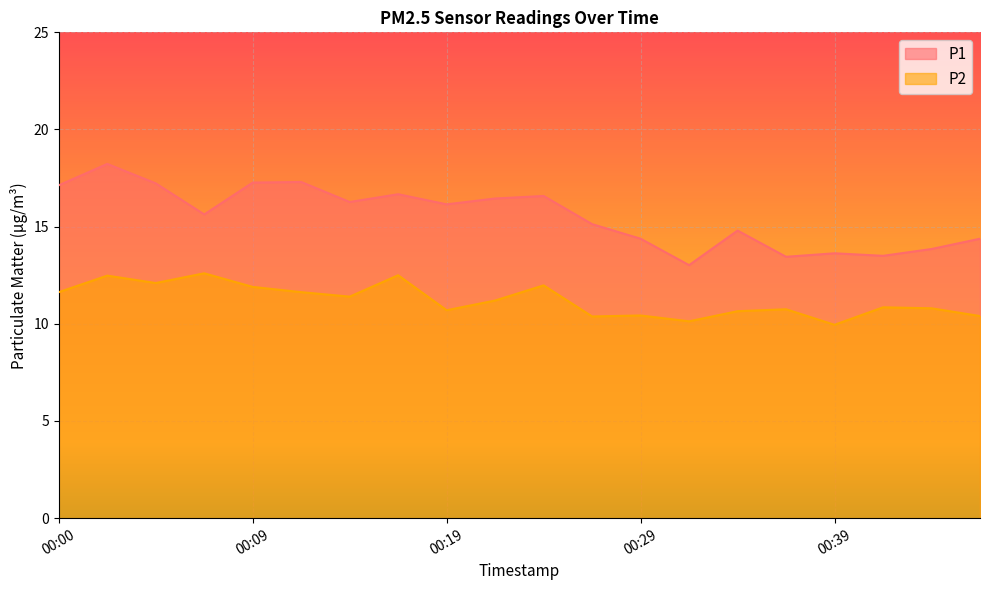

What are all the series names shown in the legend?

P1, P2